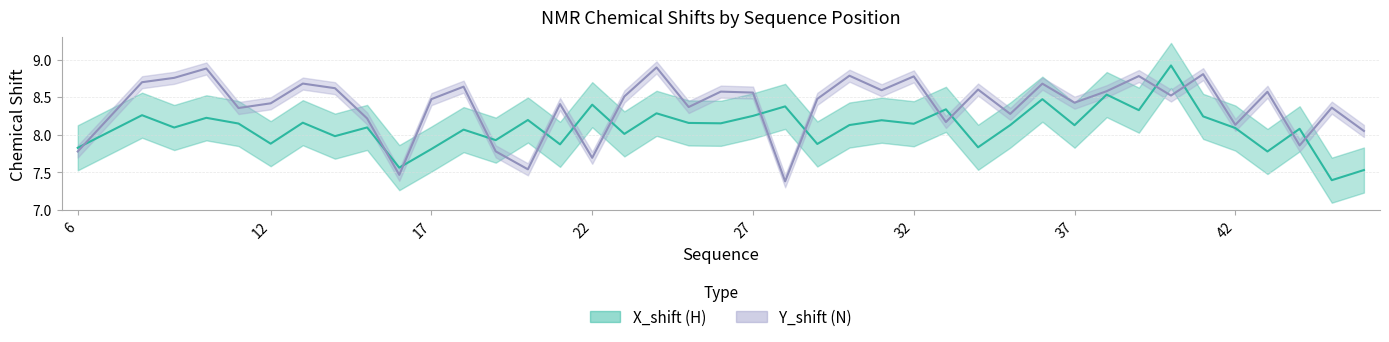

The value of X_shift at 21 is 13.4. True or false?

False